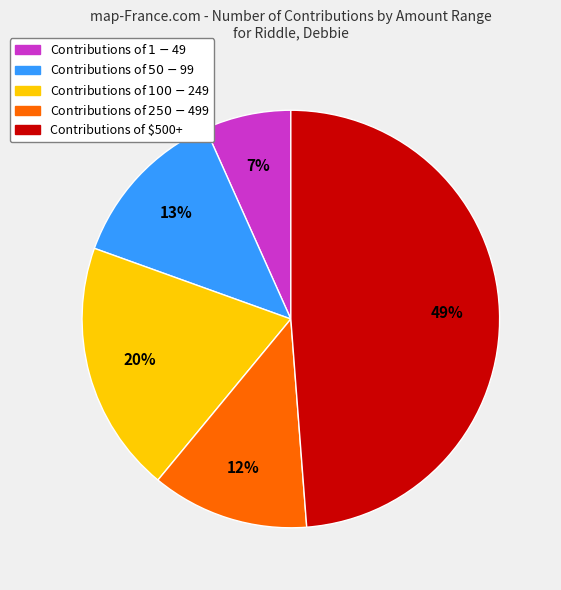

Is there a majority slice in this chart?

No